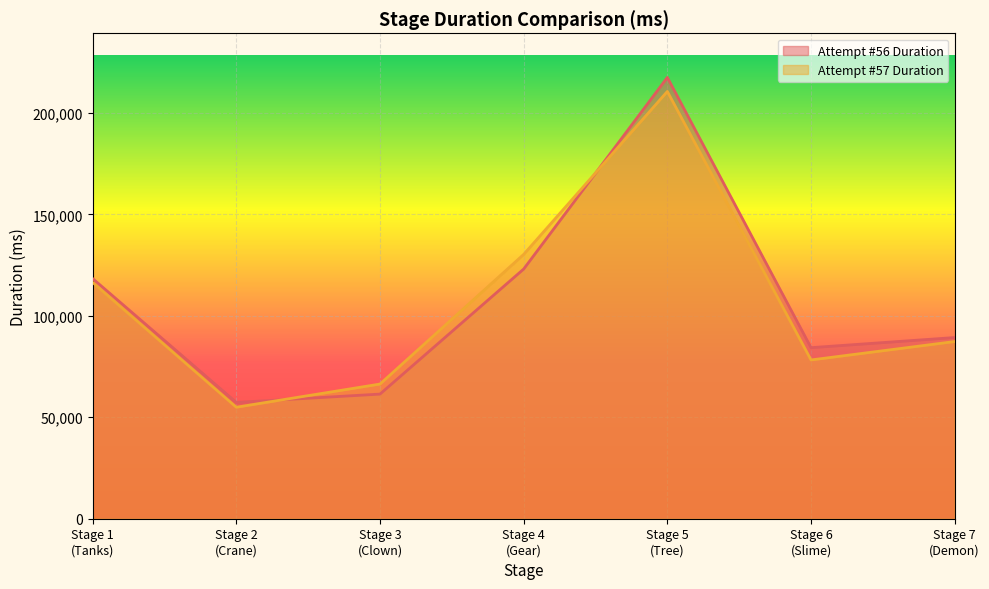

What is the value of the Attempt #57 Duration point at the 5th from the left?

210623